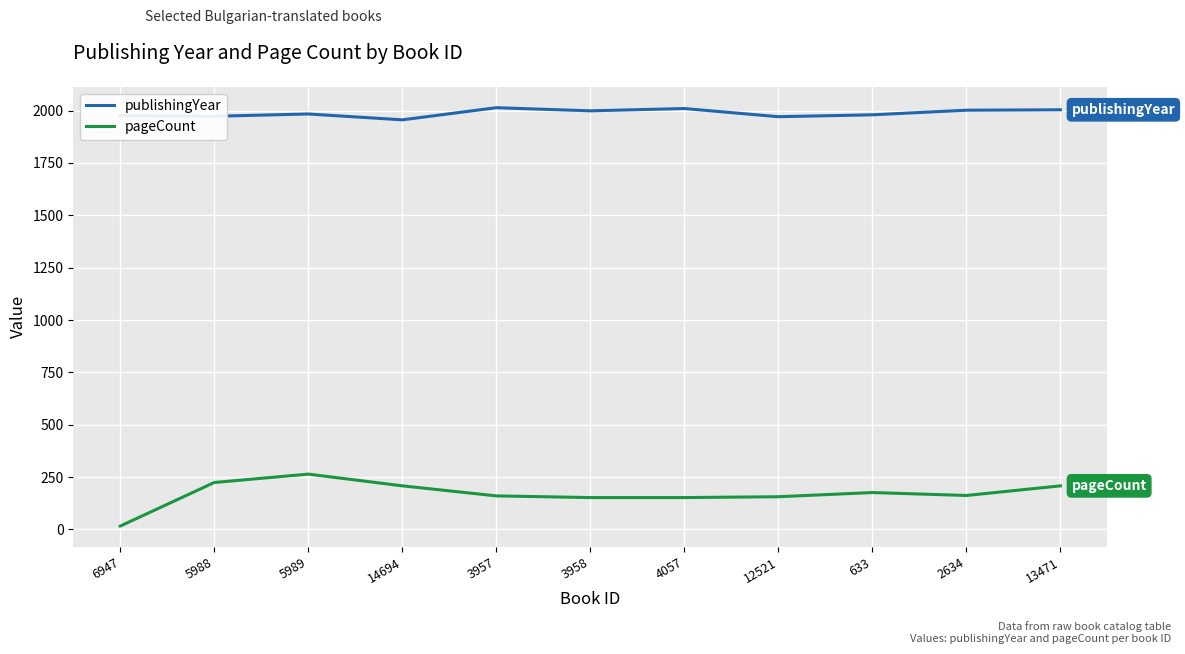

Rank the series by their average value, from lowest to highest.

pageCount, publishingYear